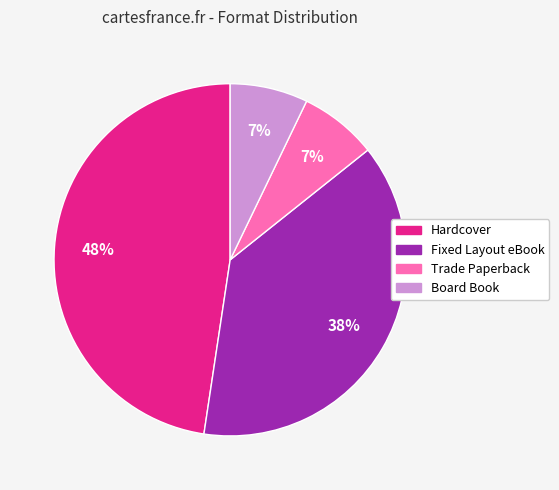

To the nearest percent, what is the difference between the Fixed Layout eBook and Trade Paperback slice percentages?

31%